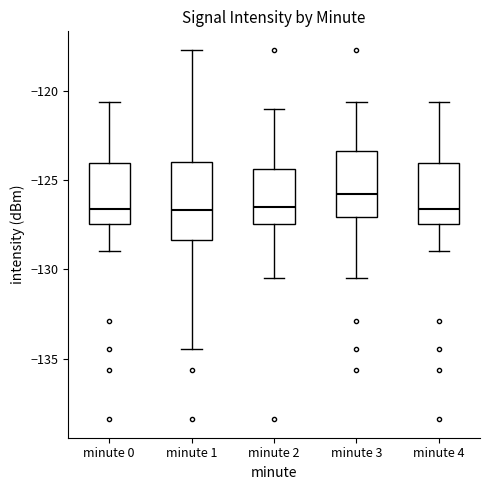

Which box has the highest median line?

minute 3